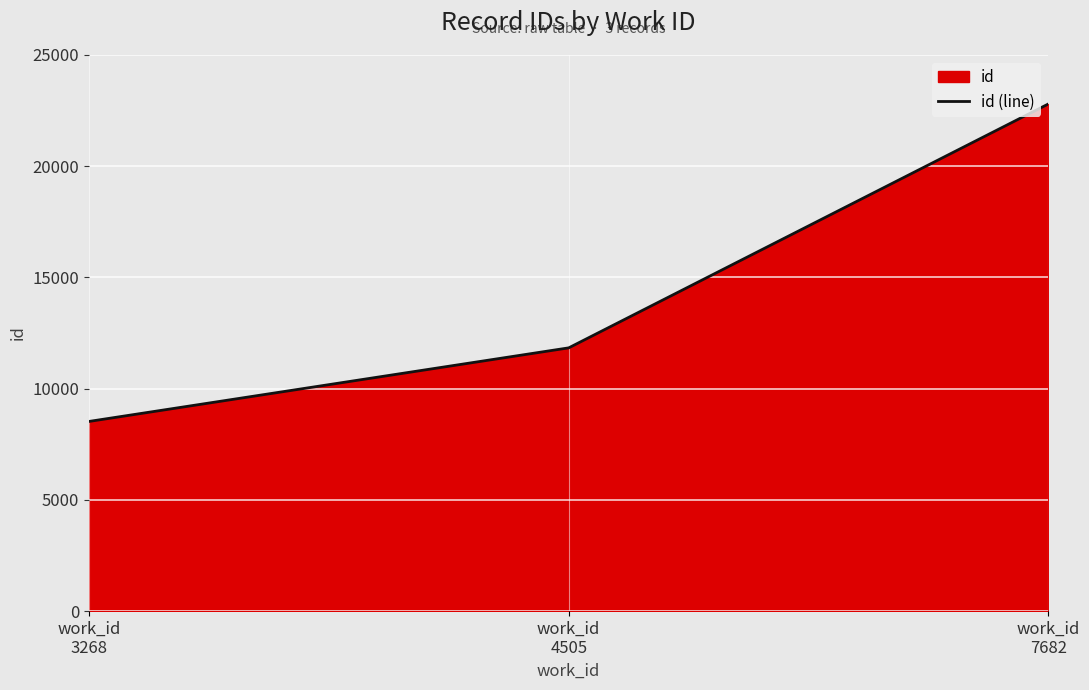

How many lines are shown in the chart?

1